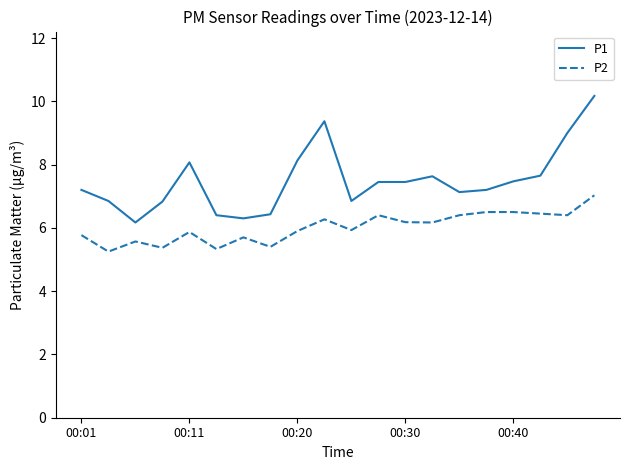

True or false: P2 and P1 cross at least once.

False